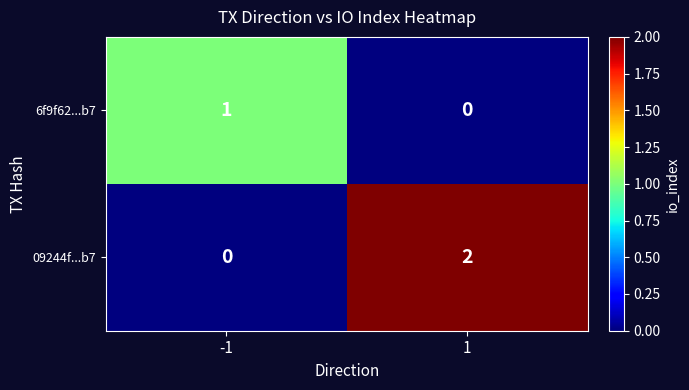

Which series has the largest range (max minus min)?

09244f...b7